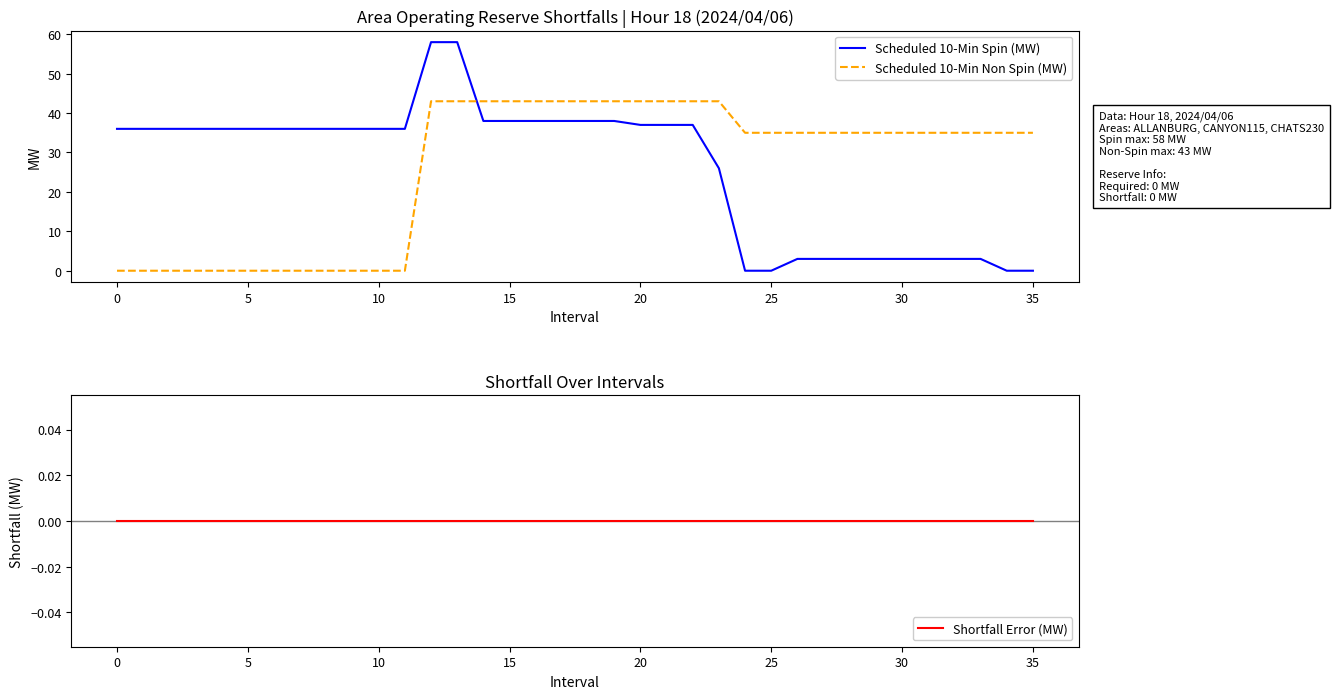

True or false: Shortfall Error (MW) and Scheduled 10-Min Spin (MW) cross at least once.

False